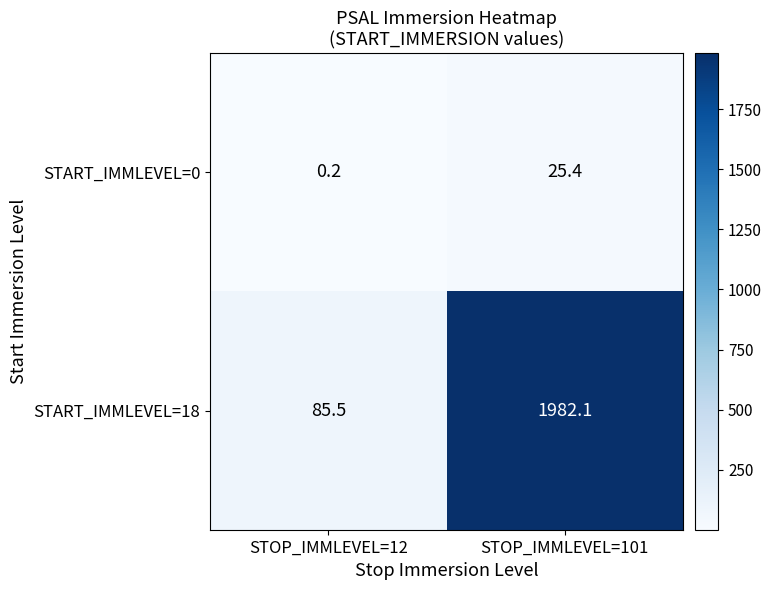

What is the sum of all START_IMMLEVEL=0 values?

25.6